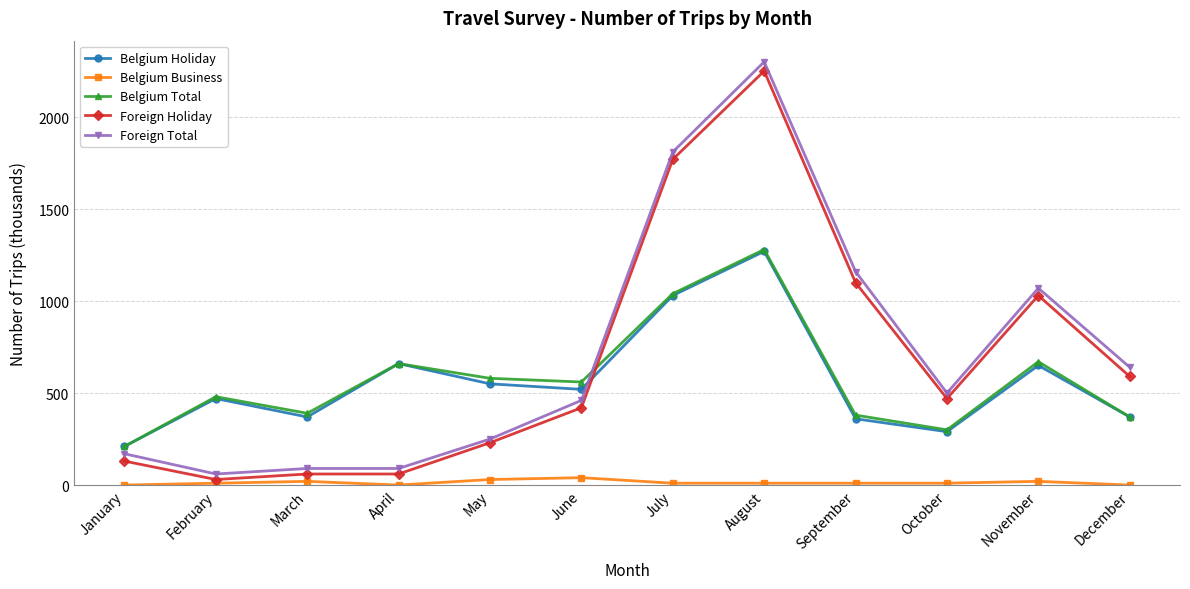

At which label does Foreign Holiday reach its peak?

August